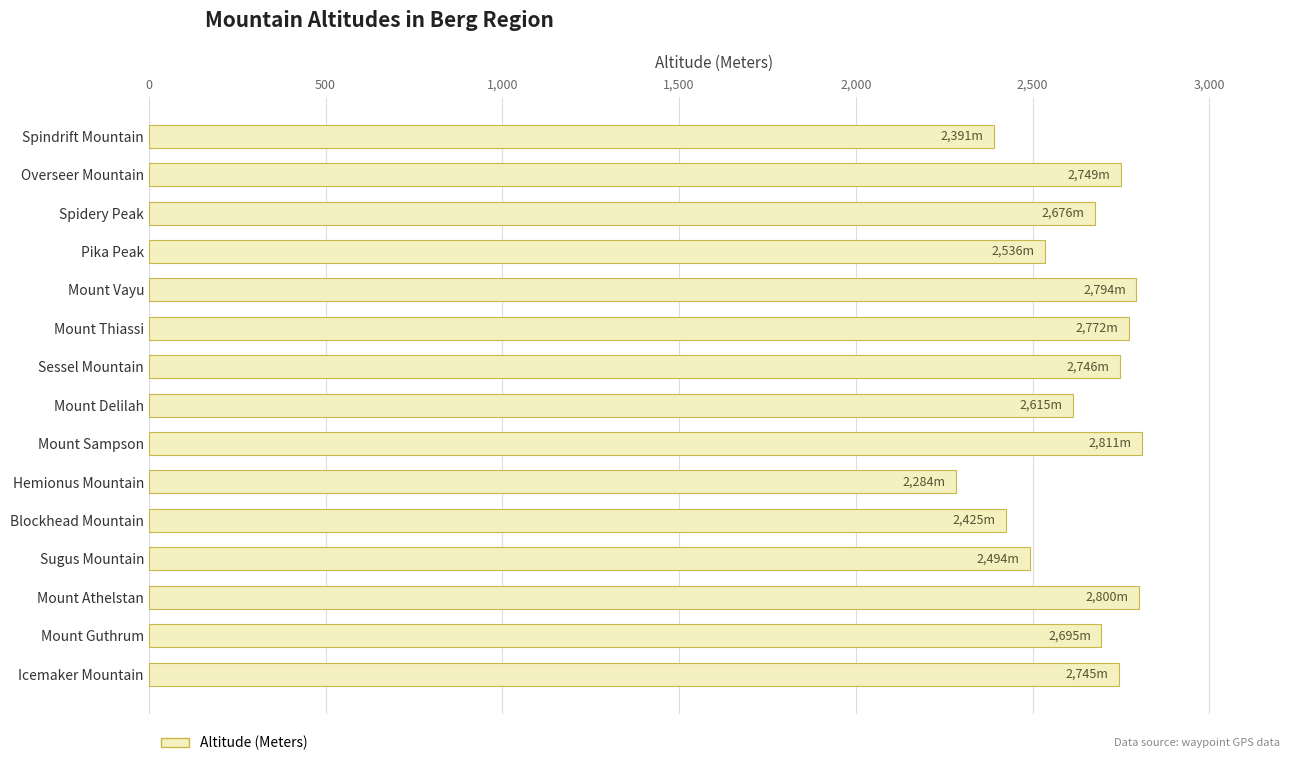

True or false: the data shows 2794 at Mount Vayu.

True